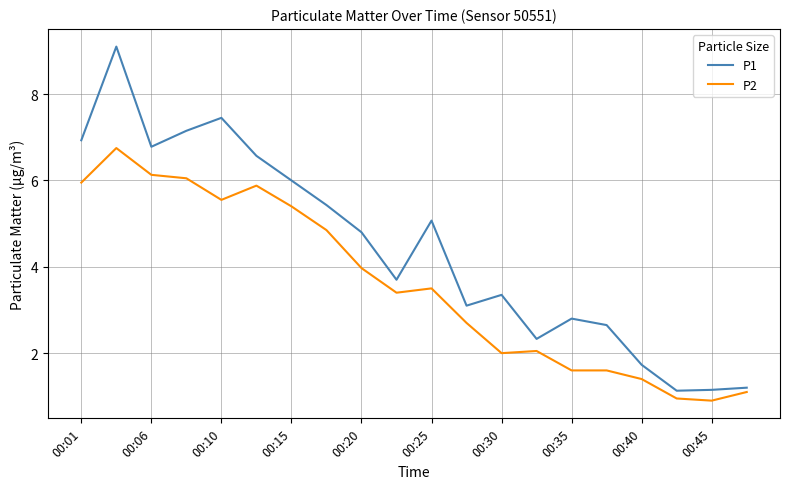

Which series has the largest range (max minus min)?

P1